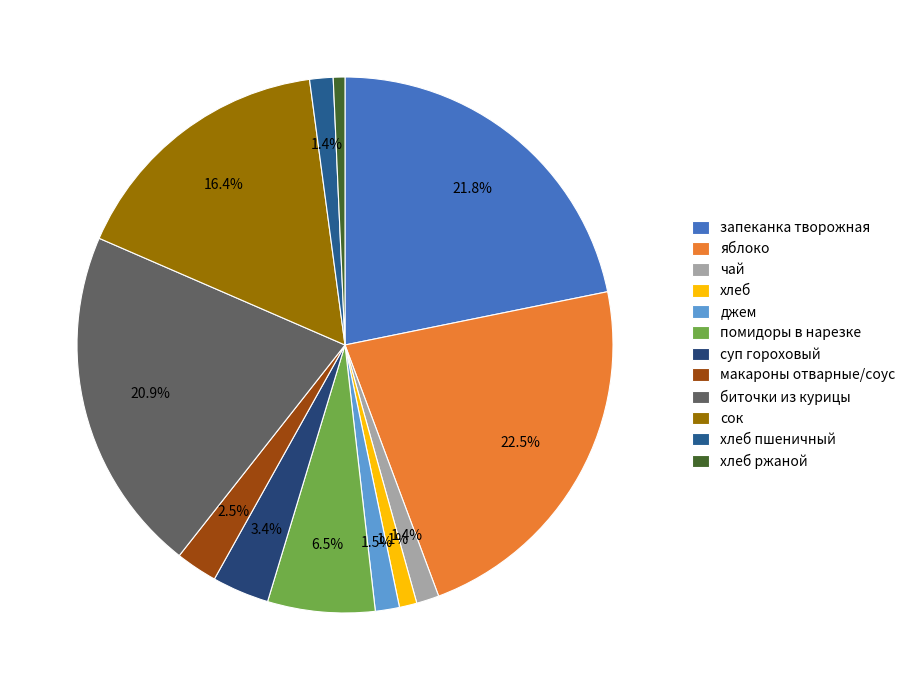

Is there any slice that represents more than half of the pie?

No